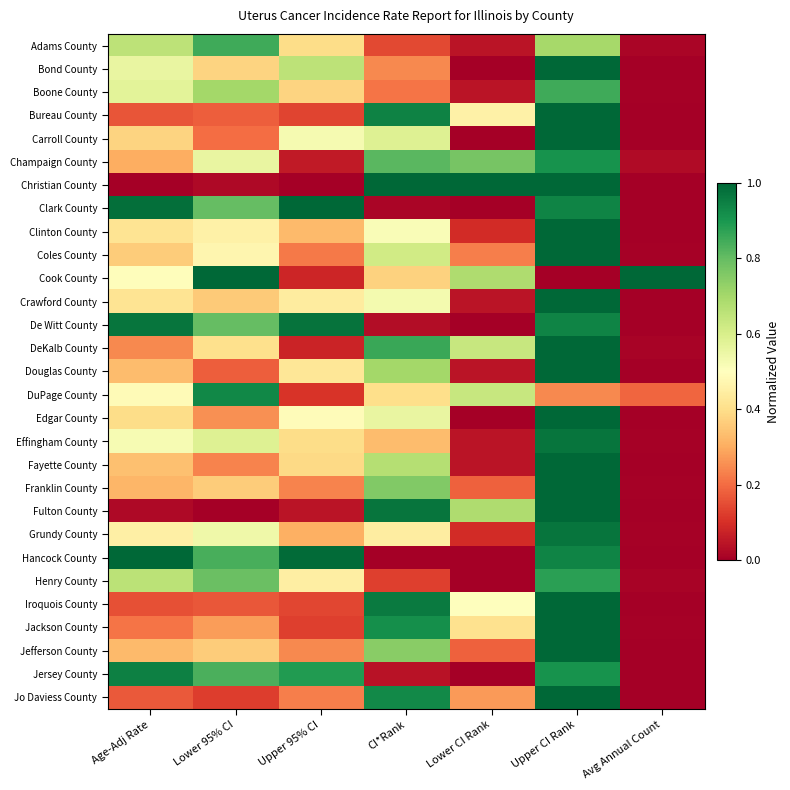

Reading left to right, extract all data points from this chart.

Adams County: Age-Adj Rate=0.7	Lower 95% CI=0.8	Upper 95% CI=0.4	CI*Rank=0.1	Lower CI Rank=0.0	Upper CI Rank=0.7	Avg Annual Count=0.0
Bond County: Age-Adj Rate=0.6	Lower 95% CI=0.4	Upper 95% CI=0.7	CI*Rank=0.2	Lower CI Rank=0.0	Upper CI Rank=1.0	Avg Annual Count=0.0
Boone County: Age-Adj Rate=0.6	Lower 95% CI=0.7	Upper 95% CI=0.4	CI*Rank=0.2	Lower CI Rank=0.0	Upper CI Rank=0.8	Avg Annual Count=0.0
Bureau County: Age-Adj Rate=0.2	Lower 95% CI=0.2	Upper 95% CI=0.1	CI*Rank=0.9	Lower CI Rank=0.5	Upper CI Rank=1.0	Avg Annual Count=0.0
Carroll County: Age-Adj Rate=0.4	Lower 95% CI=0.2	Upper 95% CI=0.5	CI*Rank=0.6	Lower CI Rank=0.0	Upper CI Rank=1.0	Avg Annual Count=0.0
Champaign County: Age-Adj Rate=0.3	Lower 95% CI=0.6	Upper 95% CI=0.1	CI*Rank=0.8	Lower CI Rank=0.8	Upper CI Rank=0.9	Avg Annual Count=0.0
Christian County: Age-Adj Rate=0.0	Lower 95% CI=0.0	Upper 95% CI=0.0	CI*Rank=1.0	Lower CI Rank=1.0	Upper CI Rank=1.0	Avg Annual Count=0.0
Clark County: Age-Adj Rate=1.0	Lower 95% CI=0.8	Upper 95% CI=1.0	CI*Rank=0.0	Lower CI Rank=0.0	Upper CI Rank=0.9	Avg Annual Count=0.0
Clinton County: Age-Adj Rate=0.4	Lower 95% CI=0.5	Upper 95% CI=0.3	CI*Rank=0.5	Lower CI Rank=0.1	Upper CI Rank=1.0	Avg Annual Count=0.0
Coles County: Age-Adj Rate=0.4	Lower 95% CI=0.5	Upper 95% CI=0.2	CI*Rank=0.6	Lower CI Rank=0.2	Upper CI Rank=1.0	Avg Annual Count=0.0
Cook County: Age-Adj Rate=0.5	Lower 95% CI=1.0	Upper 95% CI=0.1	CI*Rank=0.4	Lower CI Rank=0.7	Upper CI Rank=0.0	Avg Annual Count=1.0
Crawford County: Age-Adj Rate=0.4	Lower 95% CI=0.4	Upper 95% CI=0.4	CI*Rank=0.5	Lower CI Rank=0.0	Upper CI Rank=1.0	Avg Annual Count=0.0
De Witt County: Age-Adj Rate=1.0	Lower 95% CI=0.8	Upper 95% CI=1.0	CI*Rank=0.0	Lower CI Rank=0.0	Upper CI Rank=0.9	Avg Annual Count=0.0
DeKalb County: Age-Adj Rate=0.2	Lower 95% CI=0.4	Upper 95% CI=0.1	CI*Rank=0.9	Lower CI Rank=0.6	Upper CI Rank=1.0	Avg Annual Count=0.0
Douglas County: Age-Adj Rate=0.3	Lower 95% CI=0.2	Upper 95% CI=0.4	CI*Rank=0.7	Lower CI Rank=0.0	Upper CI Rank=1.0	Avg Annual Count=0.0
DuPage County: Age-Adj Rate=0.5	Lower 95% CI=0.9	Upper 95% CI=0.1	CI*Rank=0.4	Lower CI Rank=0.6	Upper CI Rank=0.2	Avg Annual Count=0.2
Edgar County: Age-Adj Rate=0.4	Lower 95% CI=0.3	Upper 95% CI=0.5	CI*Rank=0.6	Lower CI Rank=0.0	Upper CI Rank=1.0	Avg Annual Count=0.0
Effingham County: Age-Adj Rate=0.5	Lower 95% CI=0.6	Upper 95% CI=0.4	CI*Rank=0.3	Lower CI Rank=0.0	Upper CI Rank=1.0	Avg Annual Count=0.0
Fayette County: Age-Adj Rate=0.3	Lower 95% CI=0.2	Upper 95% CI=0.4	CI*Rank=0.7	Lower CI Rank=0.0	Upper CI Rank=1.0	Avg Annual Count=0.0
Franklin County: Age-Adj Rate=0.3	Lower 95% CI=0.4	Upper 95% CI=0.2	CI*Rank=0.8	Lower CI Rank=0.2	Upper CI Rank=1.0	Avg Annual Count=0.0
Fulton County: Age-Adj Rate=0.0	Lower 95% CI=0.0	Upper 95% CI=0.0	CI*Rank=1.0	Lower CI Rank=0.7	Upper CI Rank=1.0	Avg Annual Count=0.0
Grundy County: Age-Adj Rate=0.5	Lower 95% CI=0.5	Upper 95% CI=0.3	CI*Rank=0.4	Lower CI Rank=0.1	Upper CI Rank=1.0	Avg Annual Count=0.0
Hancock County: Age-Adj Rate=1.0	Lower 95% CI=0.8	Upper 95% CI=1.0	CI*Rank=0.0	Lower CI Rank=0.0	Upper CI Rank=0.9	Avg Annual Count=0.0
Henry County: Age-Adj Rate=0.7	Lower 95% CI=0.8	Upper 95% CI=0.4	CI*Rank=0.1	Lower CI Rank=0.0	Upper CI Rank=0.9	Avg Annual Count=0.0
Iroquois County: Age-Adj Rate=0.2	Lower 95% CI=0.2	Upper 95% CI=0.1	CI*Rank=1.0	Lower CI Rank=0.5	Upper CI Rank=1.0	Avg Annual Count=0.0
Jackson County: Age-Adj Rate=0.2	Lower 95% CI=0.3	Upper 95% CI=0.1	CI*Rank=0.9	Lower CI Rank=0.4	Upper CI Rank=1.0	Avg Annual Count=0.0
Jefferson County: Age-Adj Rate=0.3	Lower 95% CI=0.4	Upper 95% CI=0.2	CI*Rank=0.7	Lower CI Rank=0.2	Upper CI Rank=1.0	Avg Annual Count=0.0
Jersey County: Age-Adj Rate=0.9	Lower 95% CI=0.8	Upper 95% CI=0.9	CI*Rank=0.0	Lower CI Rank=0.0	Upper CI Rank=0.9	Avg Annual Count=0.0
Jo Daviess County: Age-Adj Rate=0.2	Lower 95% CI=0.1	Upper 95% CI=0.2	CI*Rank=0.9	Lower CI Rank=0.3	Upper CI Rank=1.0	Avg Annual Count=0.0